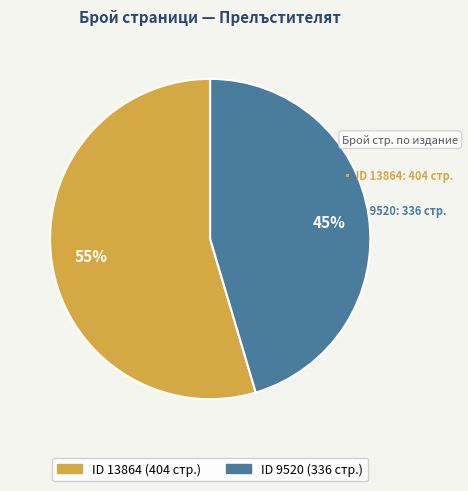

How many slices are in this pie chart?

2